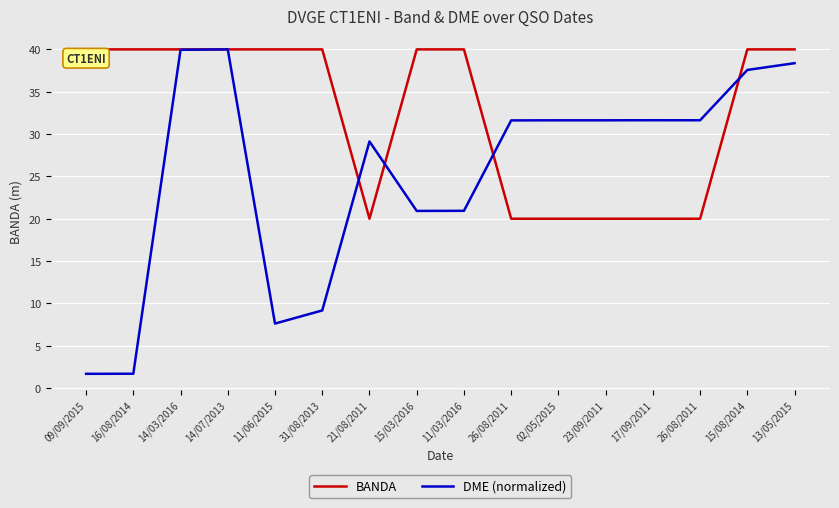

Reading right to left, list all the values displayed in this chart.

BANDA: 13/05/2015=40.0	15/08/2014=40.0	26/08/2011=20.0	17/09/2011=20.0	23/09/2011=20.0	02/05/2015=20.0	26/08/2011=20.0	11/03/2016=40.0	15/03/2016=40.0	21/08/2011=20.0	31/08/2013=40.0	11/06/2015=40.0	14/07/2013=40.0	14/03/2016=40.0	16/08/2014=40.0	09/09/2015=40.0
DME (normalized): 13/05/2015=38.4	15/08/2014=37.6	26/08/2011=31.6	17/09/2011=31.6	23/09/2011=31.6	02/05/2015=31.6	26/08/2011=31.6	11/03/2016=20.9	15/03/2016=20.9	21/08/2011=29.1	31/08/2013=9.2	11/06/2015=7.6	14/07/2013=40.0	14/03/2016=40.0	16/08/2014=1.7	09/09/2015=1.7